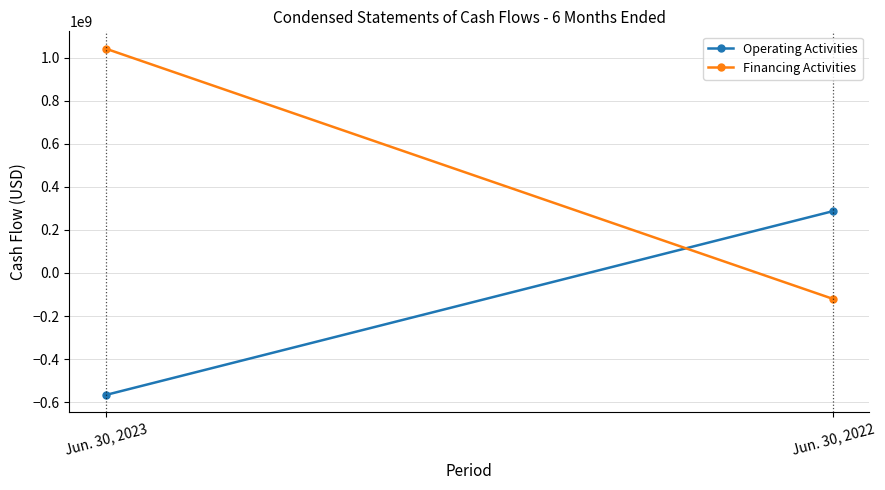

Is it true that Operating Activities equals 286687400 at Jun. 30, 2022?

True